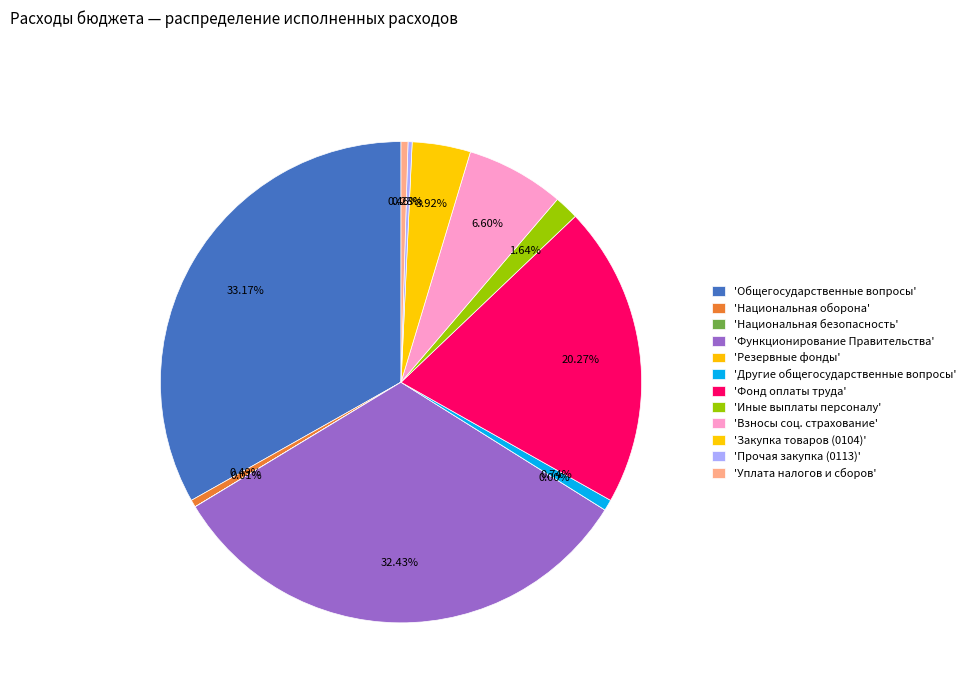

Combined, what portion of the pie is Национальная безопасность и правоохранительная деятельность and Иные выплаты персоналу?

1.6%